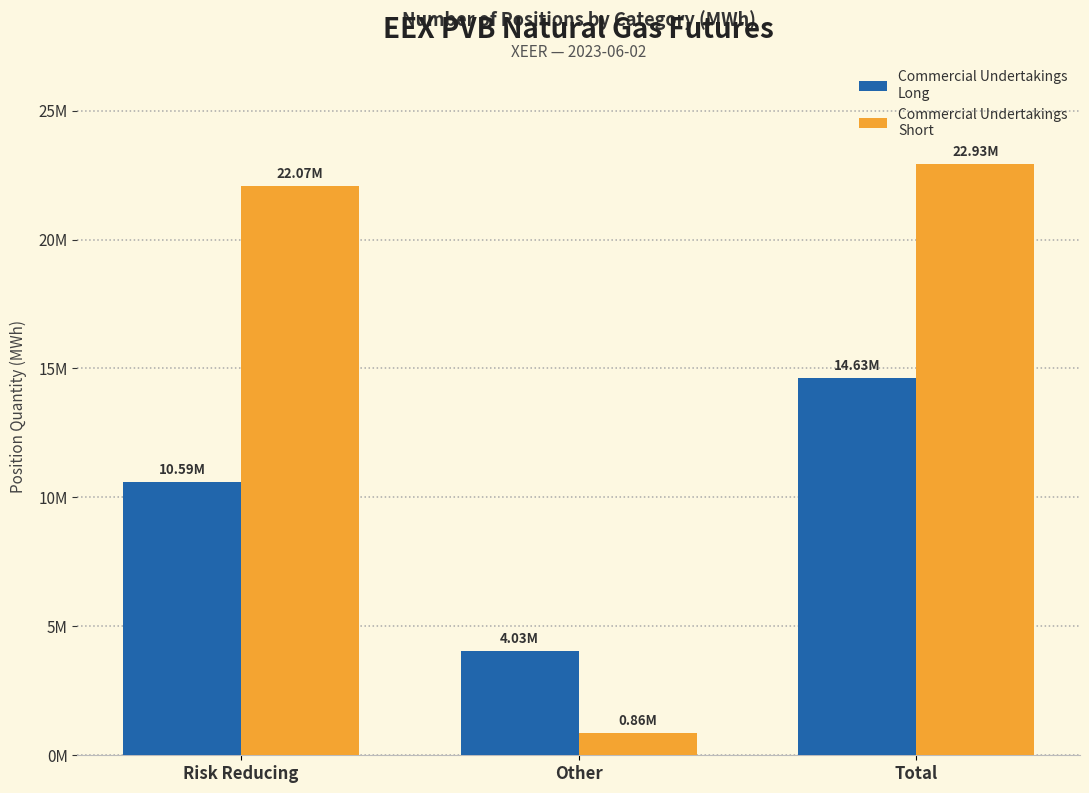

Does the chart contain any negative values?

No